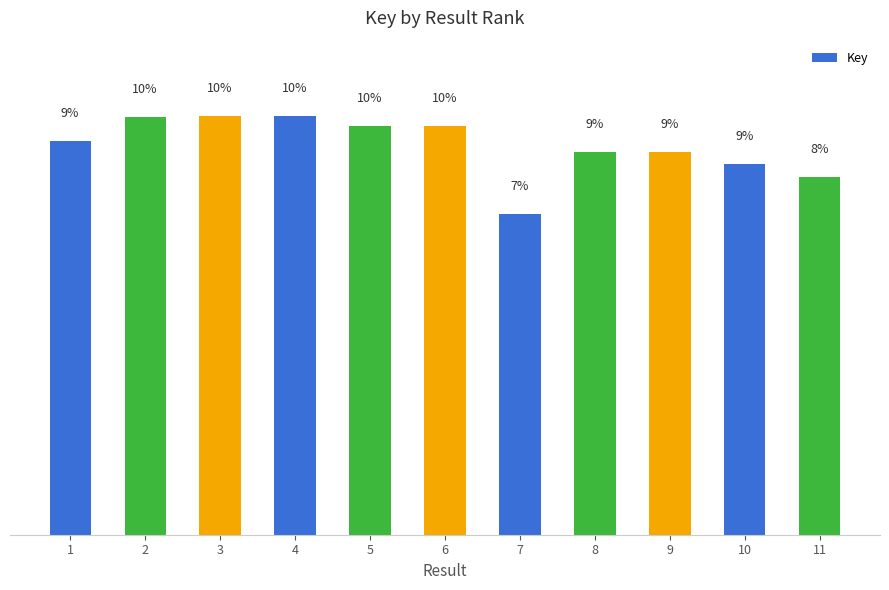

Are the bars grouped side by side (vs. stacked)?

No